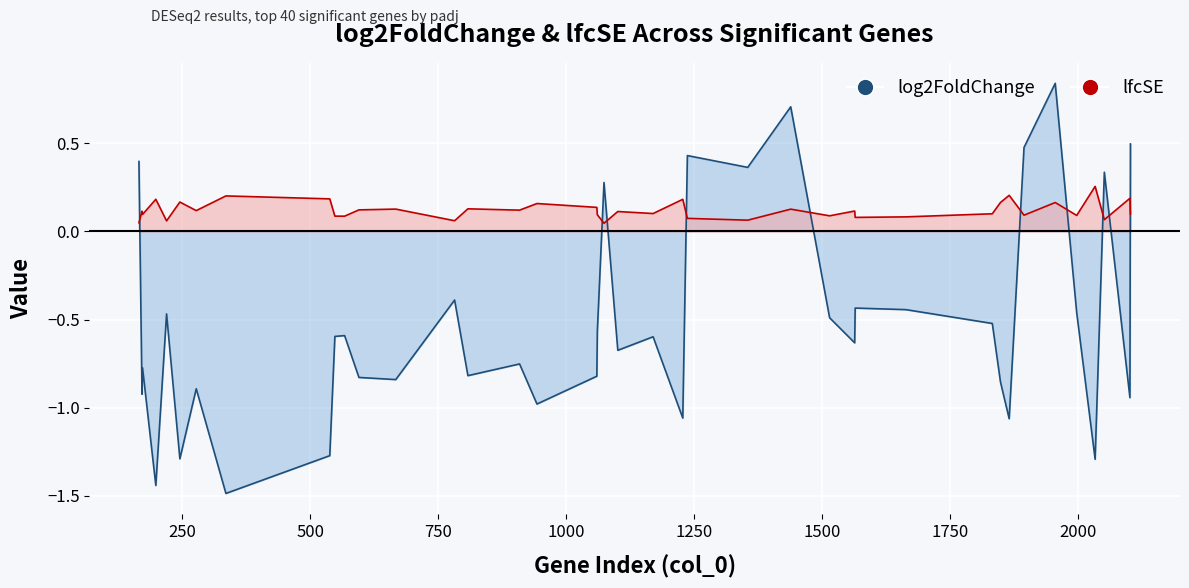

Does the chart display data point markers on the line(s)?

No